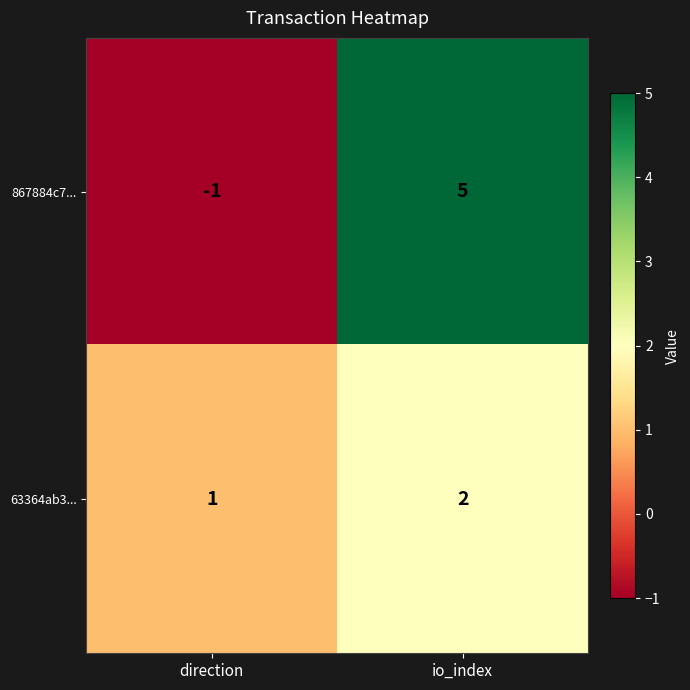

The 63364ab3... series shows 1 at io_index. True or false?

False